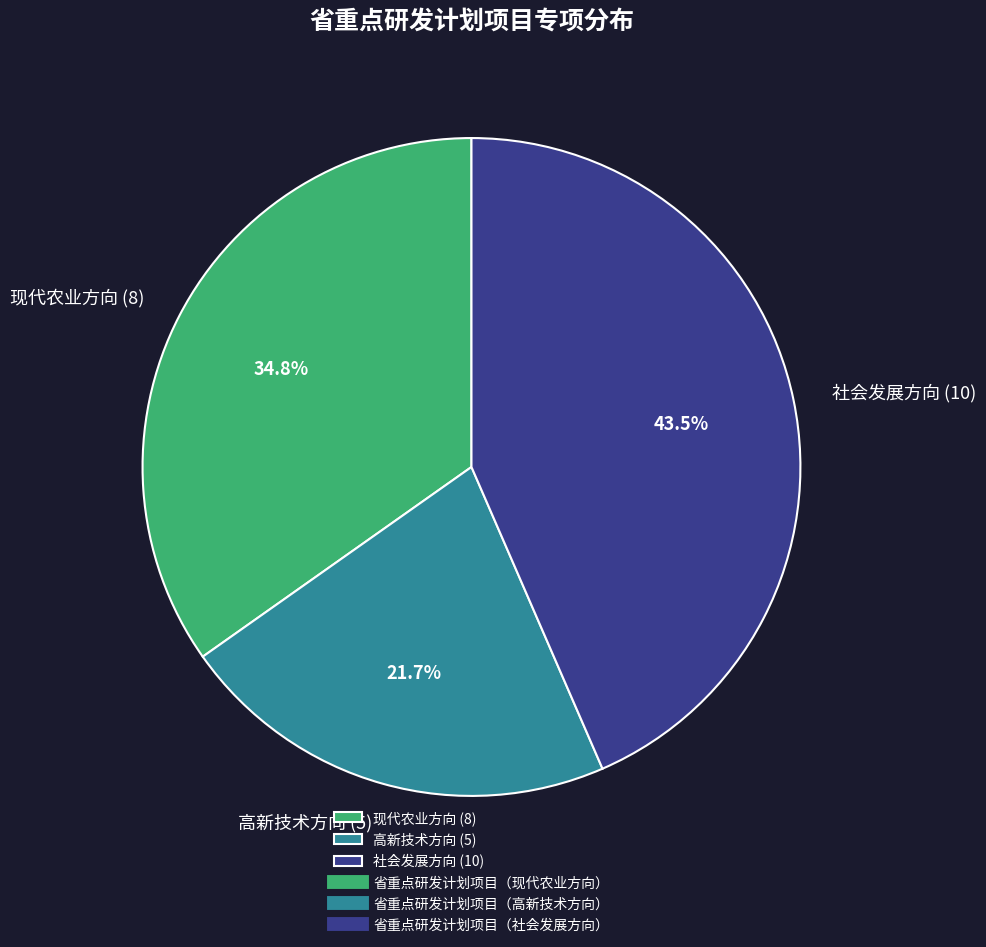

Which category has the biggest portion of the pie?

社会发展方向 (10)